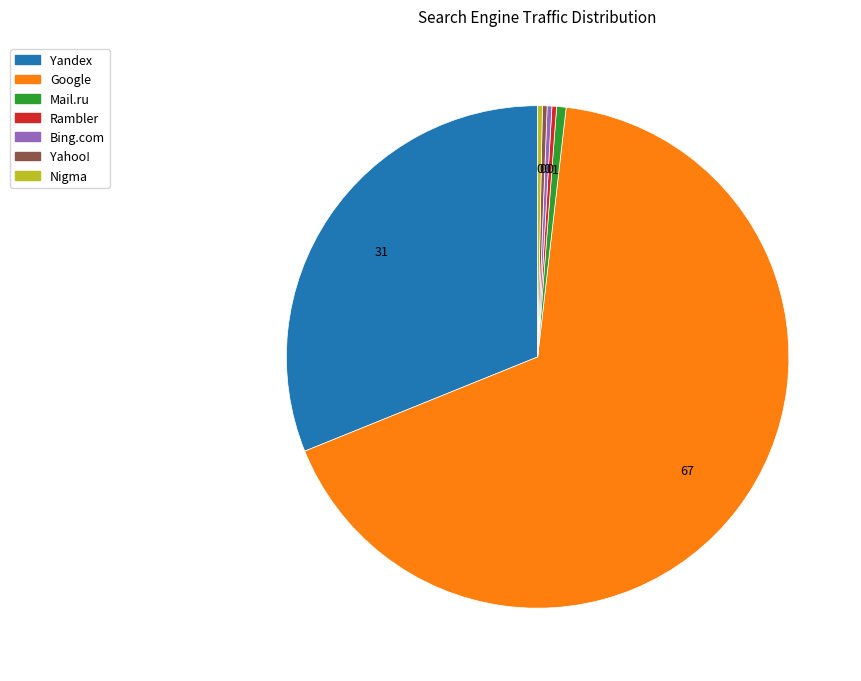

Which has a higher value, Mail.ru or Yandex?

Yandex